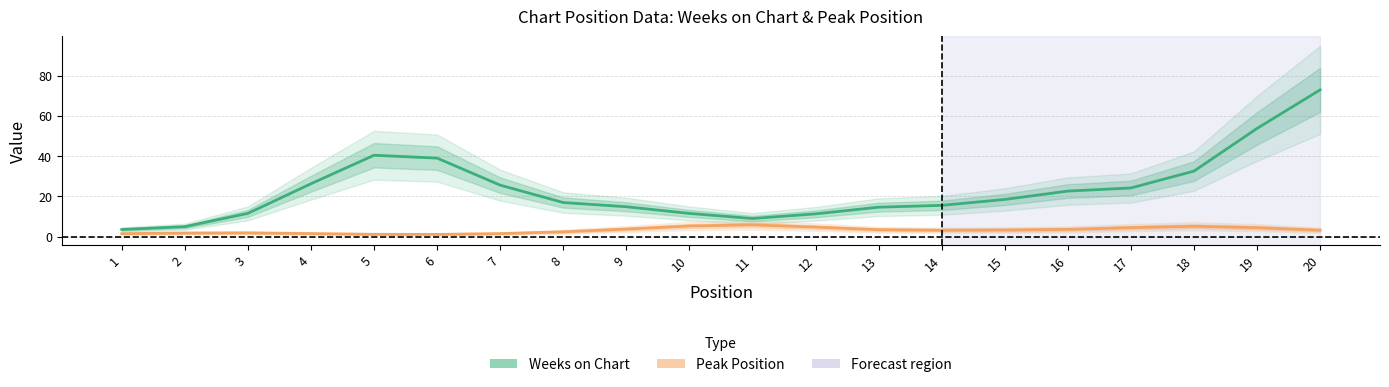

Between 10 and 16, which series saw the biggest shift?

Weeks on Chart